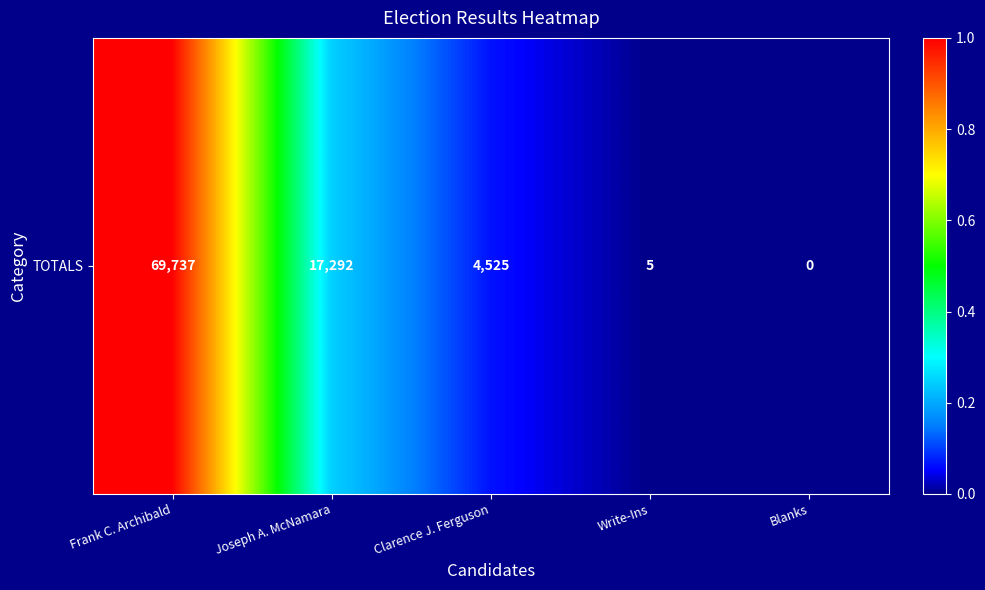

Rank the categories by value from lowest to highest.

Blanks, Write-Ins, Clarence J. Ferguson, Joseph A. McNamara, Frank C. Archibald